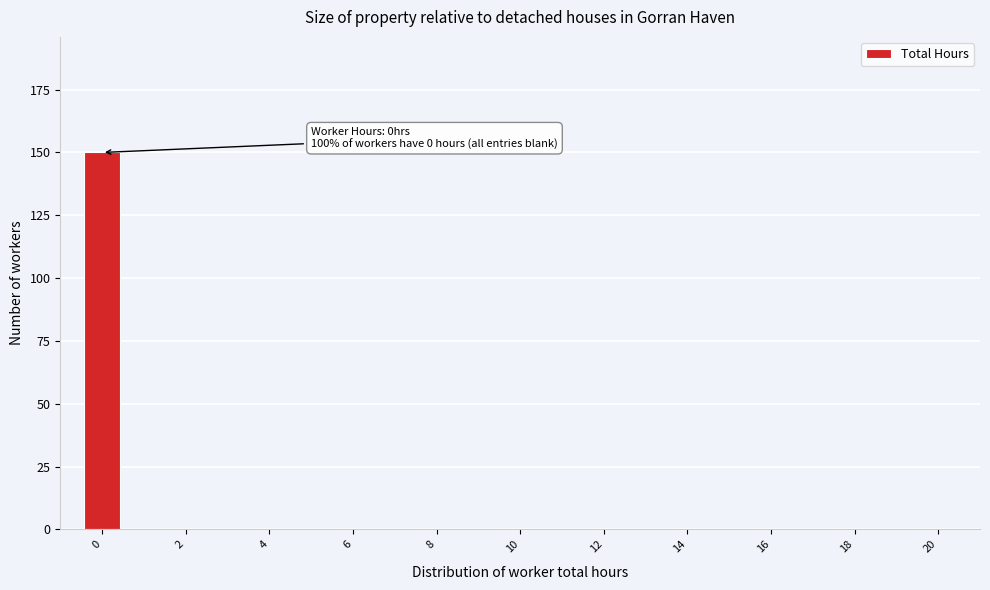

Over which range of the x-axis is the bar tallest?

-0.5 to 0.5